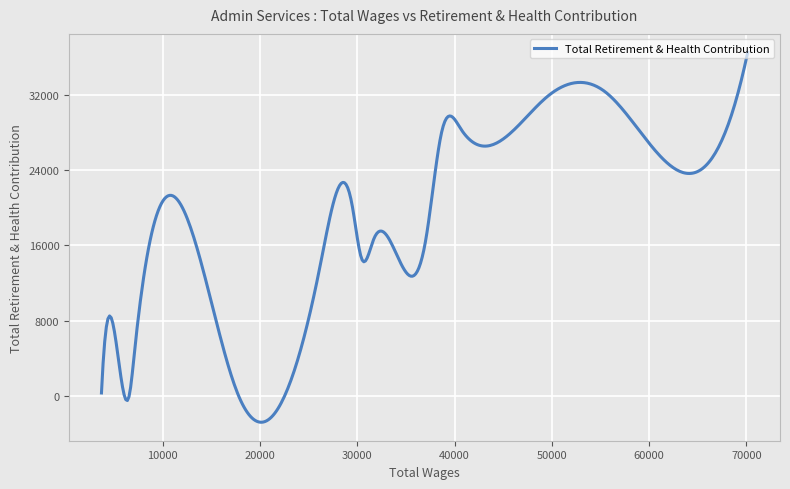

What is the maximum value shown in the chart?

36539.0